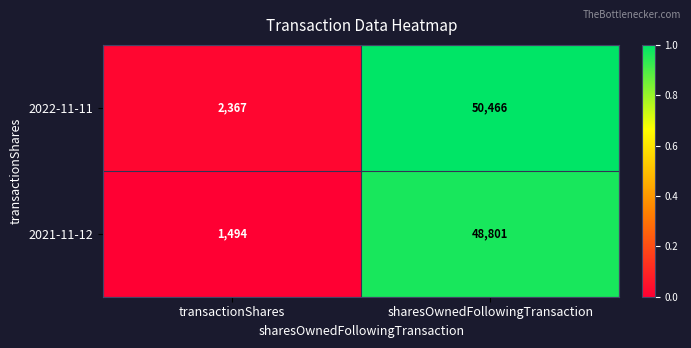

Is it true that 2021-11-12 equals 48801 at sharesOwnedFollowingTransaction?

True